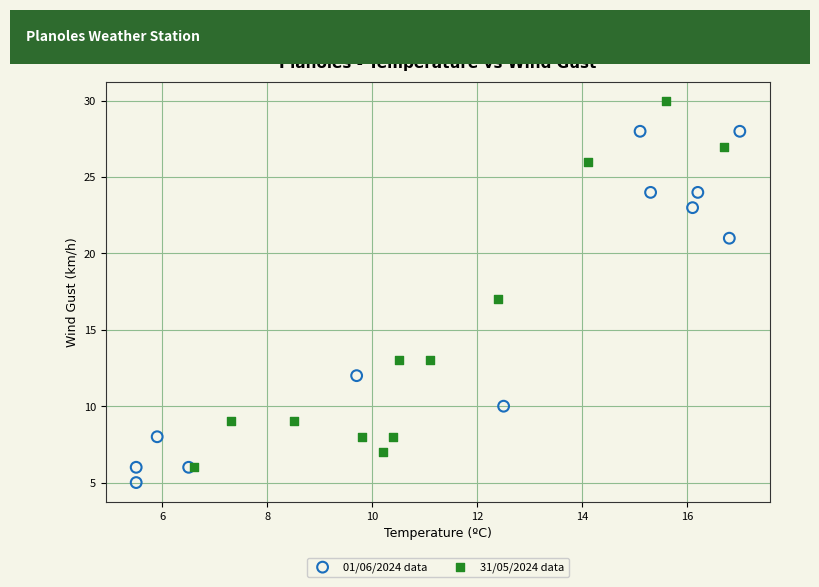

Which series reaches the maximum Y coordinate?

31/05/2024 data